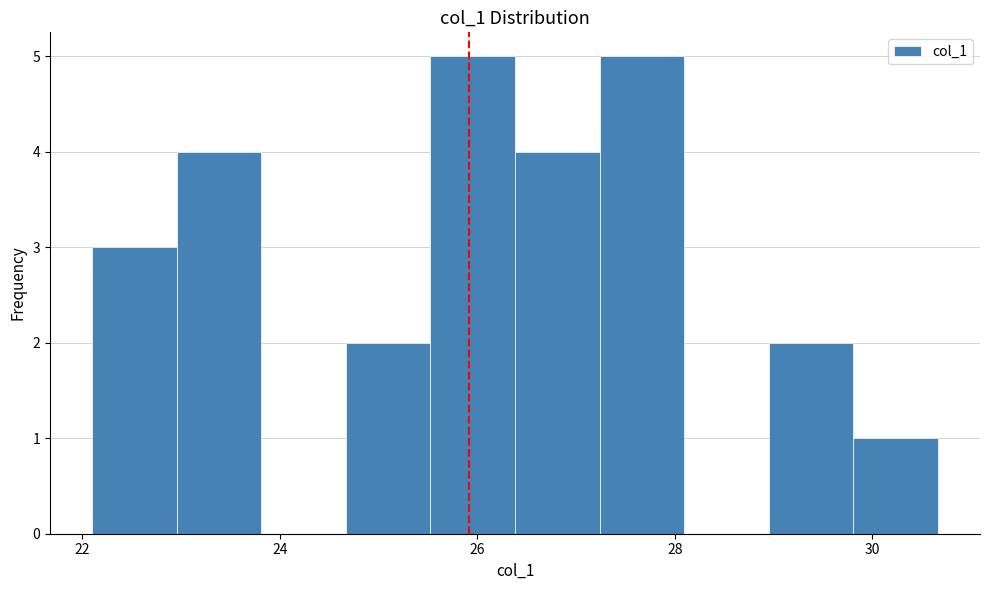

Reading left to right, list every bar in this chart as the range it spans on the x-axis followed by its height. Neither the bar edges nor the heights are printed on the chart, so give them approximately, as read against the axes.

22.0 to 23.0: 3
23.0 to 23.8: 4
23.8 to 24.6: 0
24.6 to 25.6: 2
25.6 to 26.4: 5
26.4 to 27.2: 4
27.2 to 28.0: 5
28.0 to 29.0: 0
29.0 to 29.8: 2
29.8 to 30.6: 1